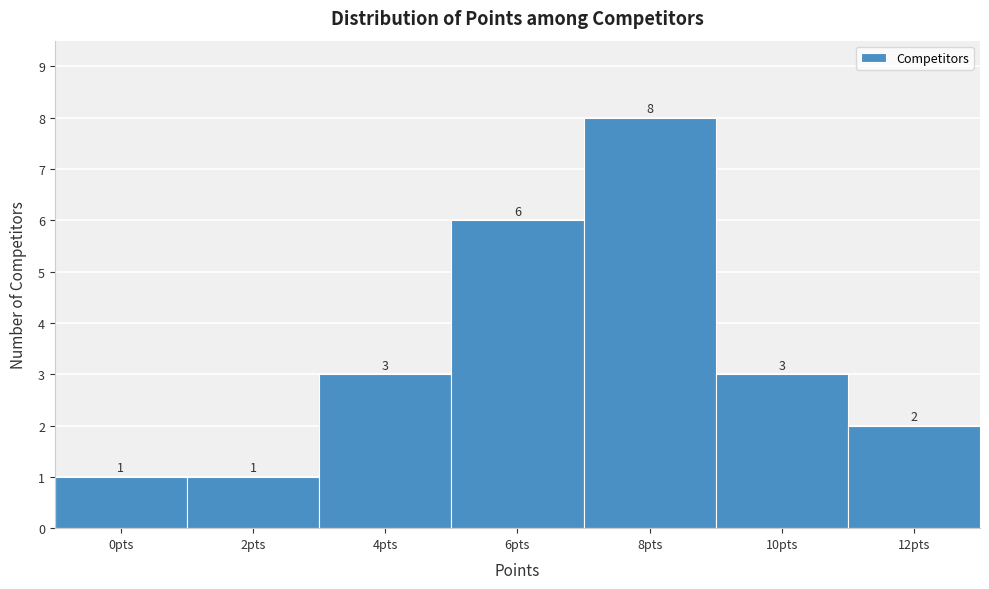

What is the height of the bar covering 7 to 9 on the x-axis?

8